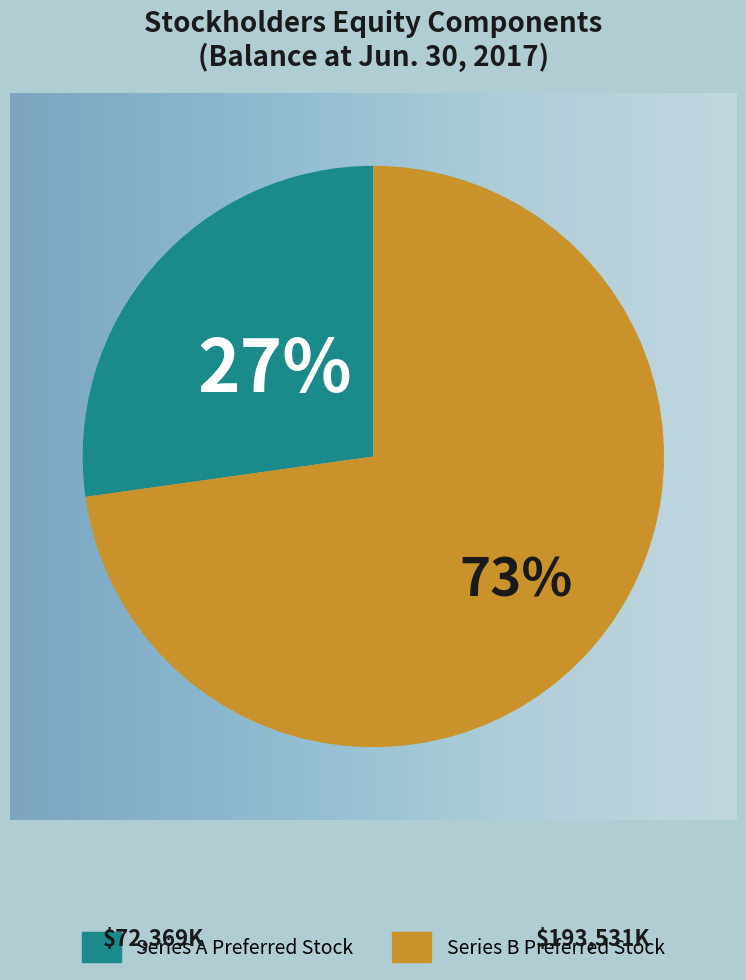

Which category has the smallest portion of the pie?

Series A Preferred Stock